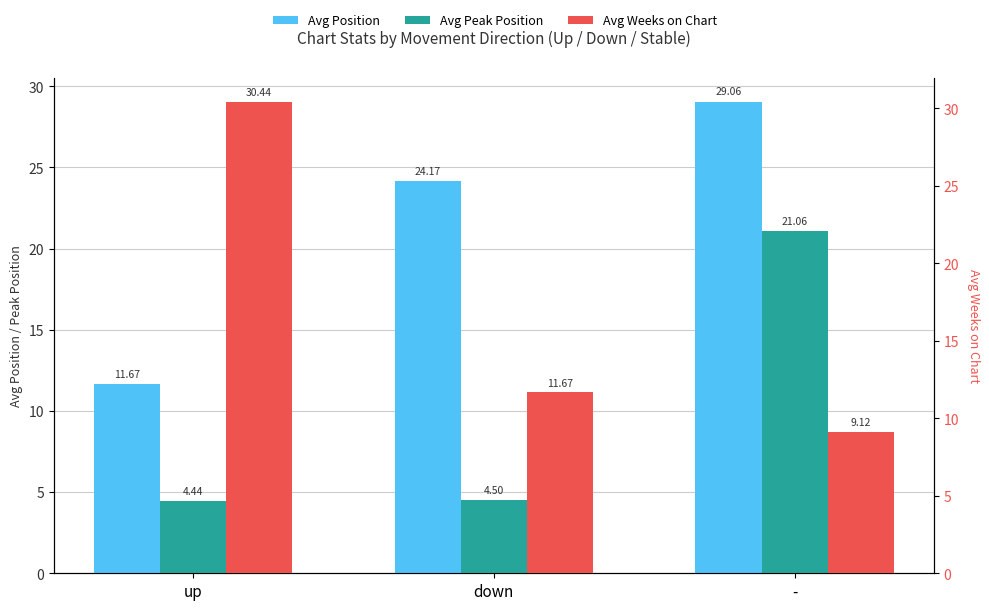

How many bars are there in total?

9